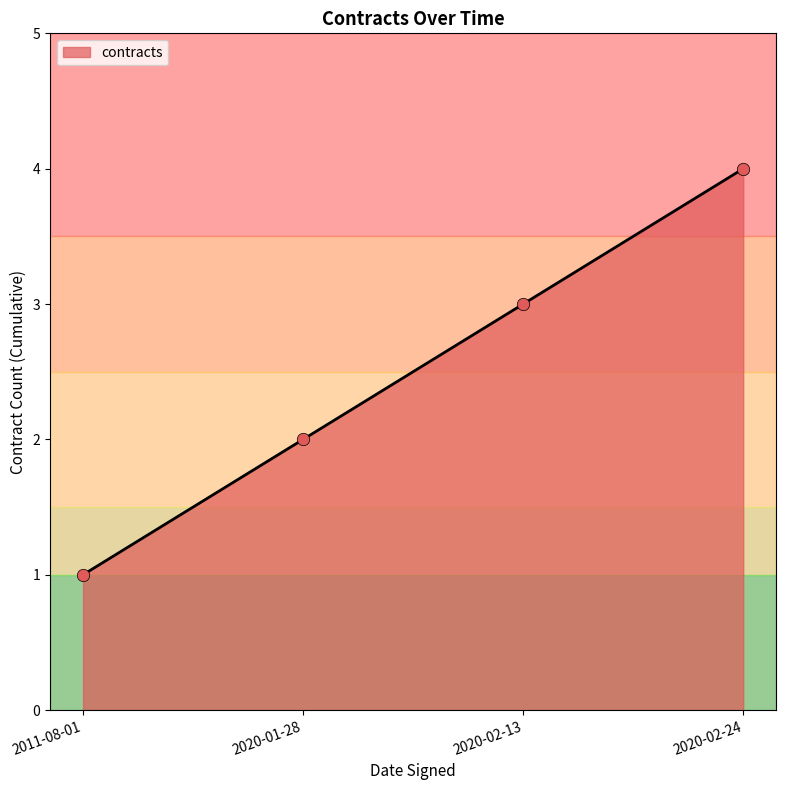

Approximately how many times larger is the value at 2011-08-01 compared to 2020-01-28?

0.5